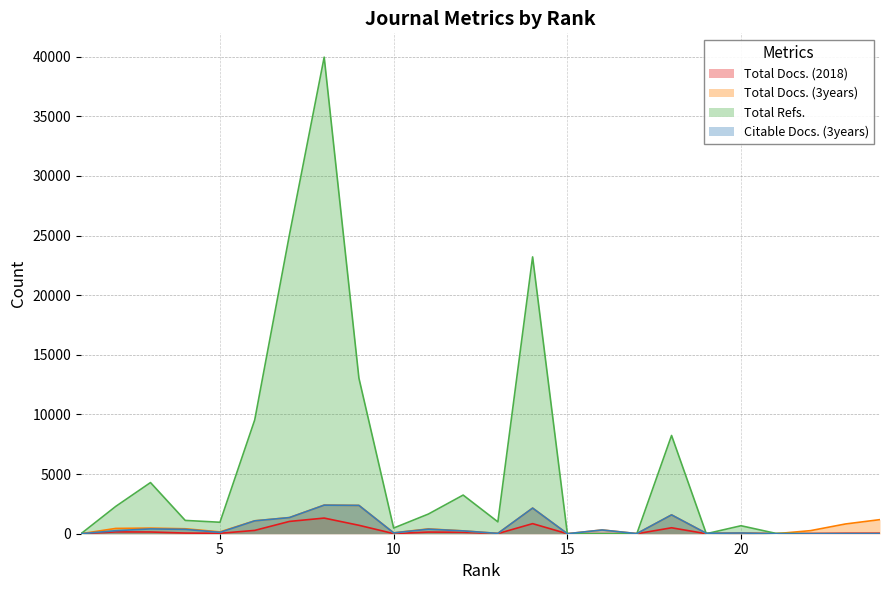

Where do Citable Docs. (3years) and Total Docs. (2018) first cross each other?

20 and 21